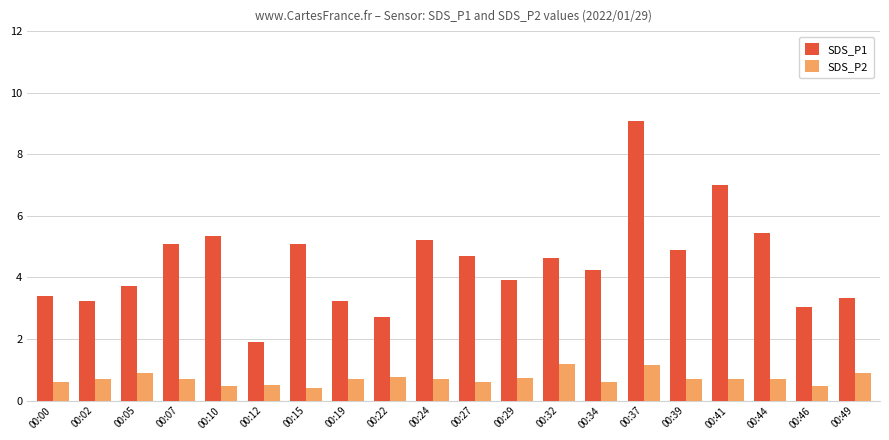

Which series has the widest spread of values?

SDS_P1